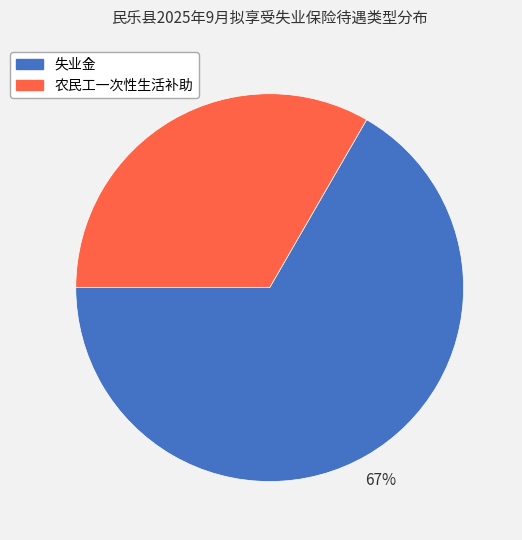

To the nearest percent, what is the combined percentage of 农民工一次性生活补助 and 失业金?

100%